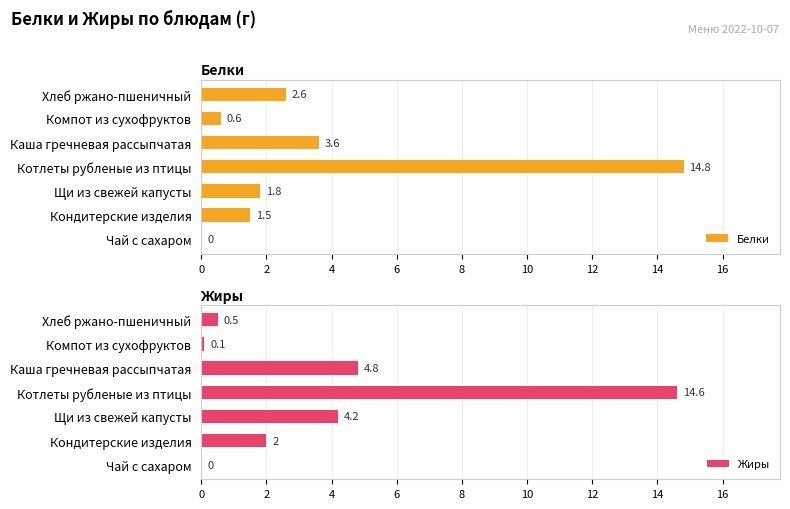

Is it true that Белки equals 9.1 at Котлеты рубленые из птицы?

False